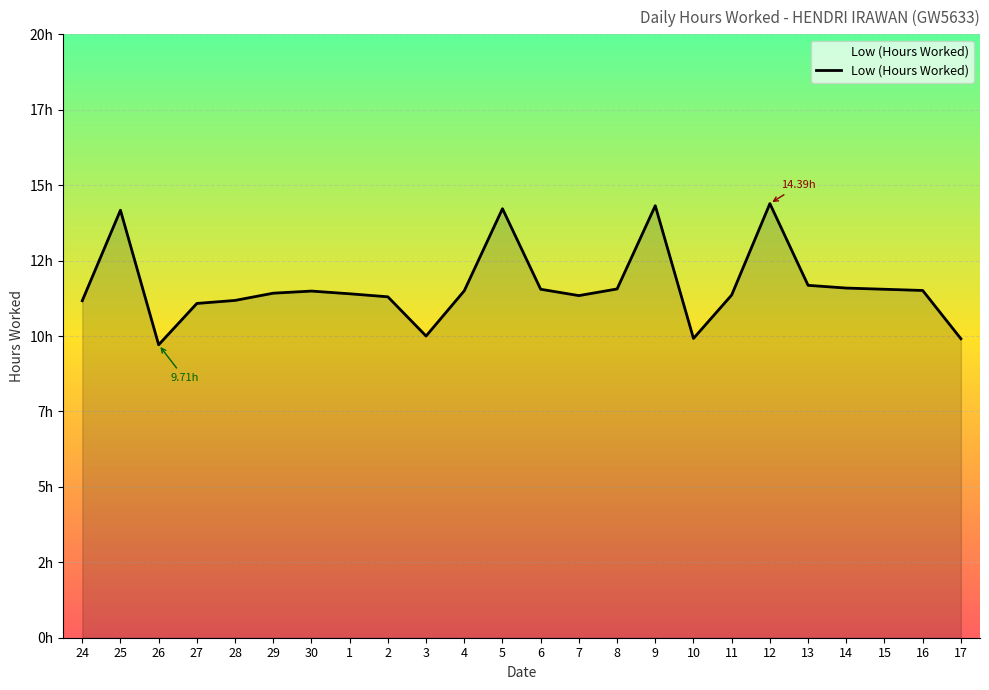

Is this an area chart (filled region under the line)?

Yes